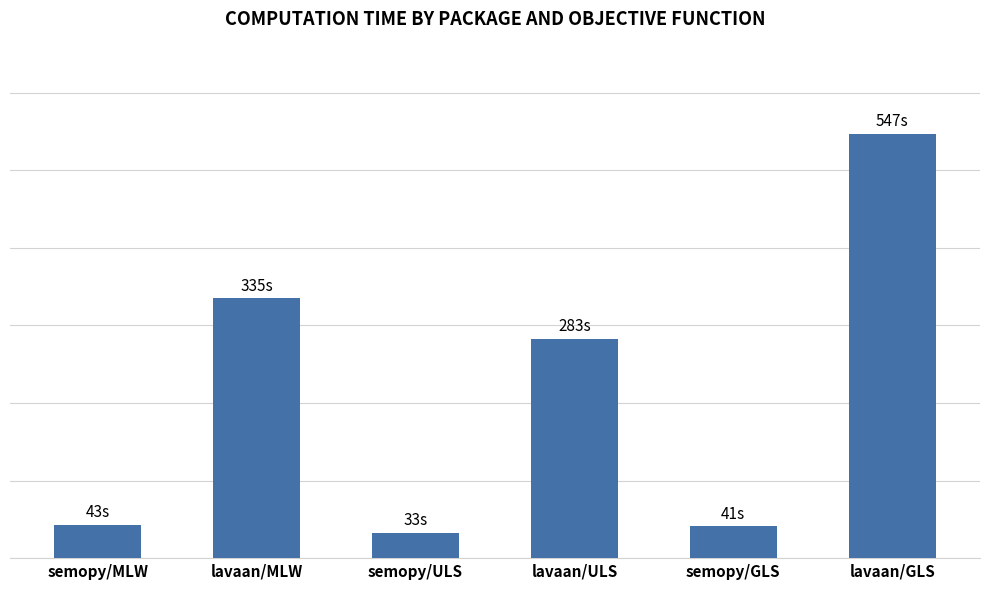

Count the number of values greater than 283.

2